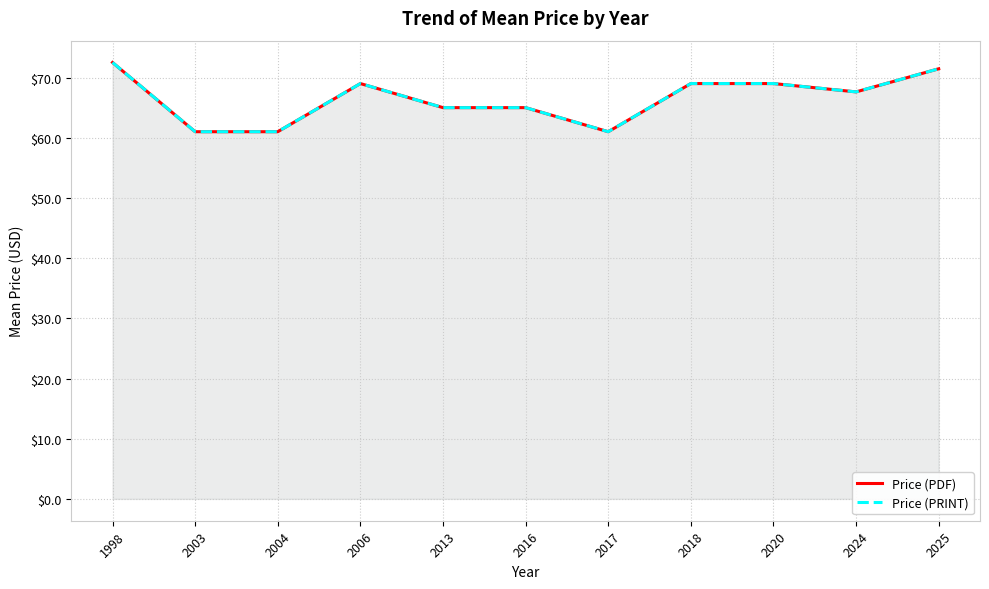

Reading left to right, what are all the values shown in this chart?

Price (PDF): 72.5	61.0	61.0	69.0	65.0	65.0	61.0	69.0	69.0	67.6	71.5
Price (PRINT): 72.5	61.0	61.0	69.0	65.0	65.0	61.0	69.0	69.0	67.6	71.5